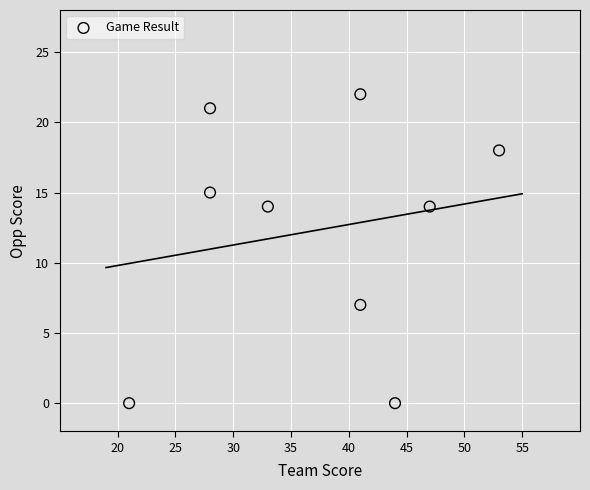

What is the average X value?

37